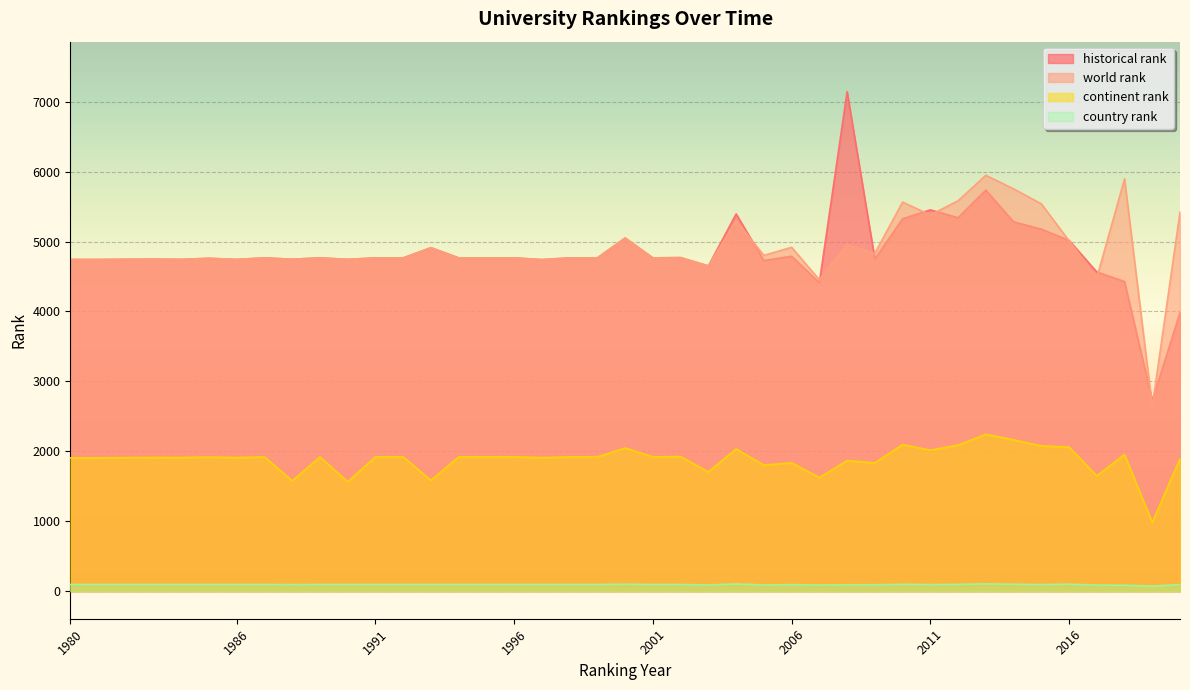

What is the maximum value for world rank?

5947